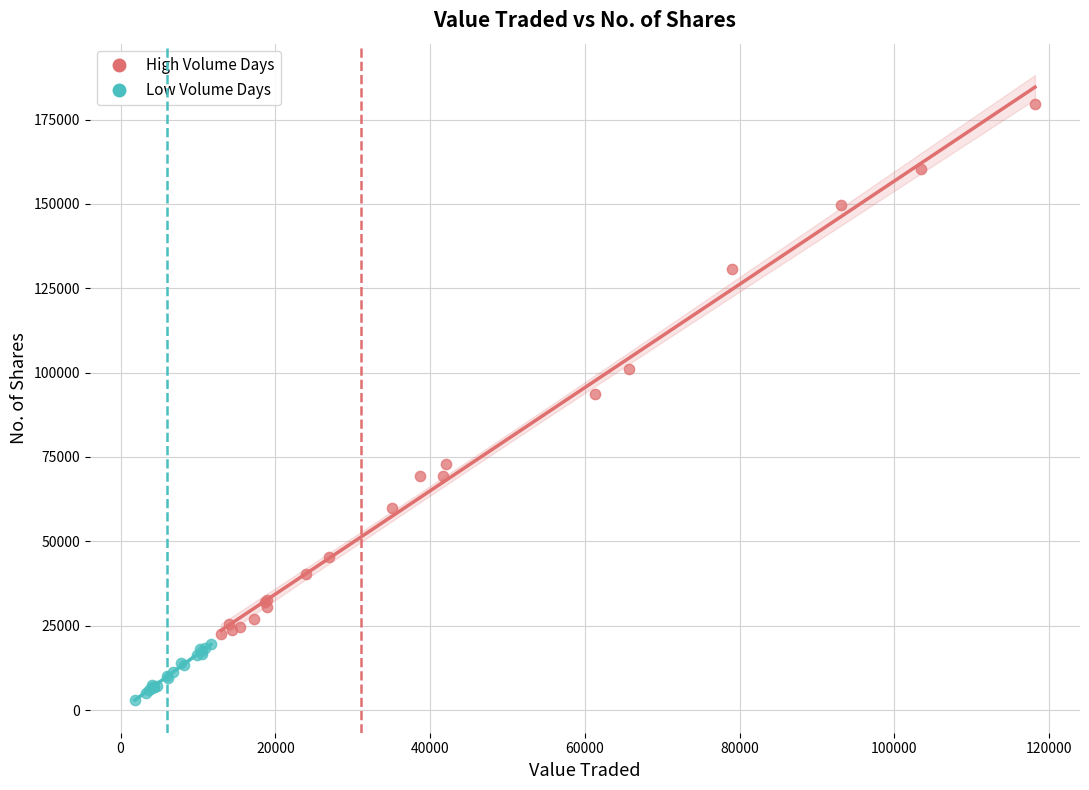

What are all the series names shown in the legend?

High Volume Days, Low Volume Days